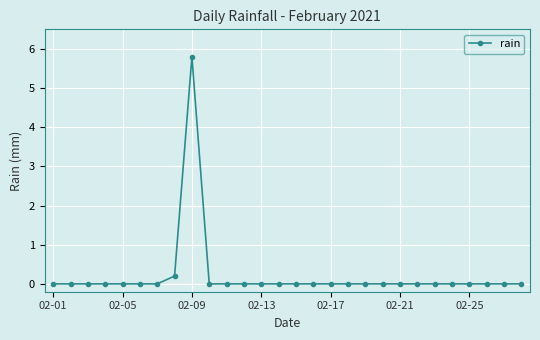

How many data points does each series have?

28